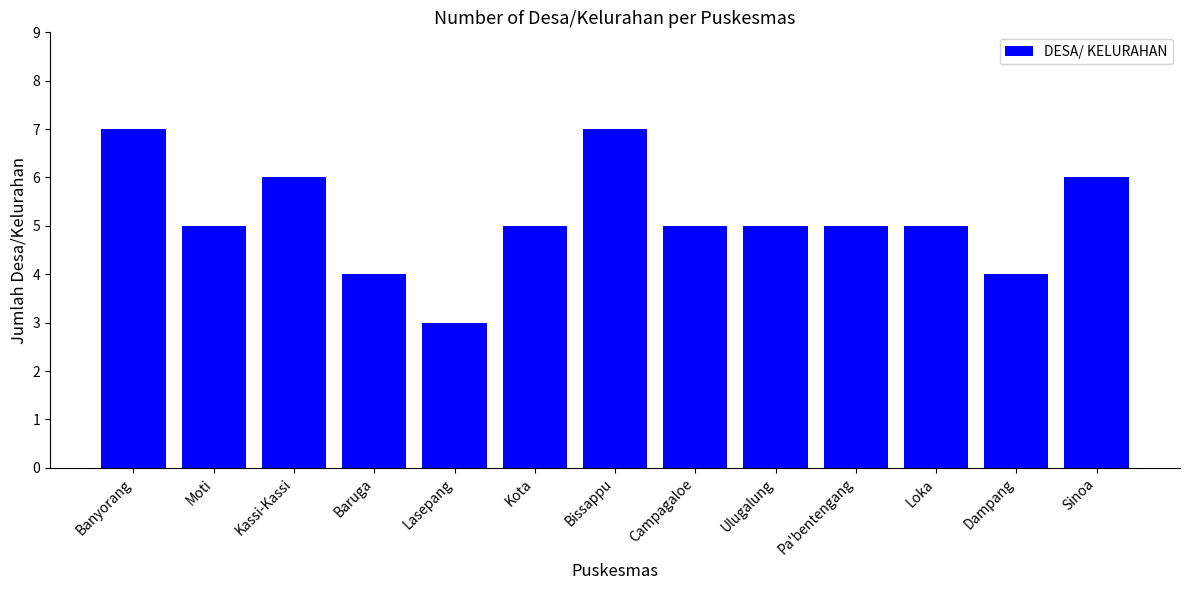

The chart shows a value of 3 at Lasepang. True or false?

True